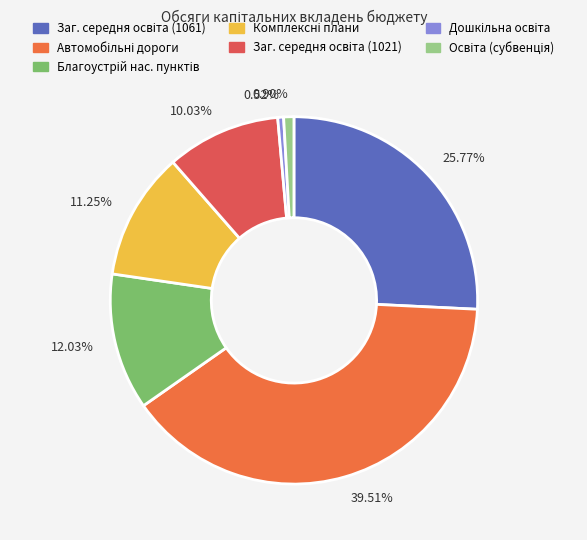

Which has a higher value, 10.03% or 11.25%?

11.25%